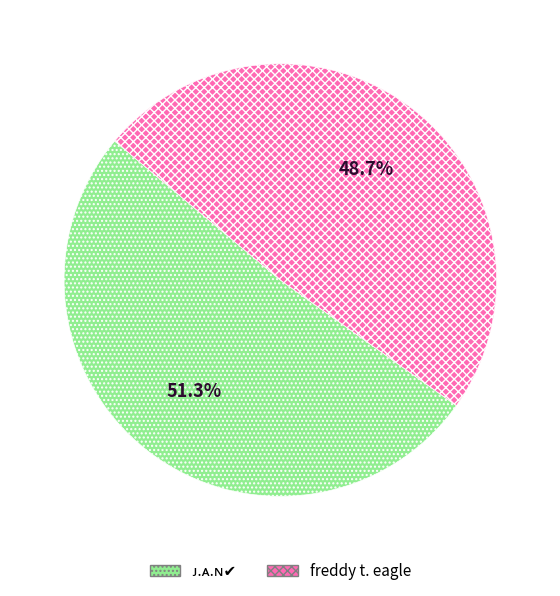

What portion of the pie excludes freddy t. eagle?

51.3%